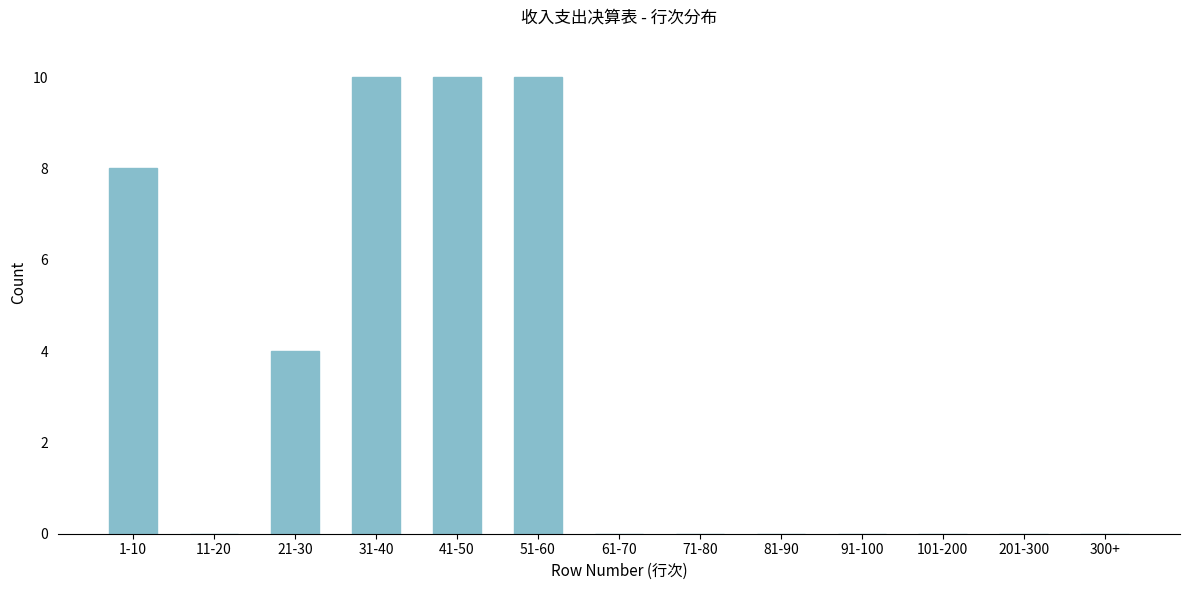

Reading left to right, list all the values displayed in this chart.

1-10=8	11-20=0	21-30=4	31-40=10	41-50=10	51-60=10	61-70=0	71-80=0	81-90=0	91-100=0	101-200=0	201-300=0	300+=0